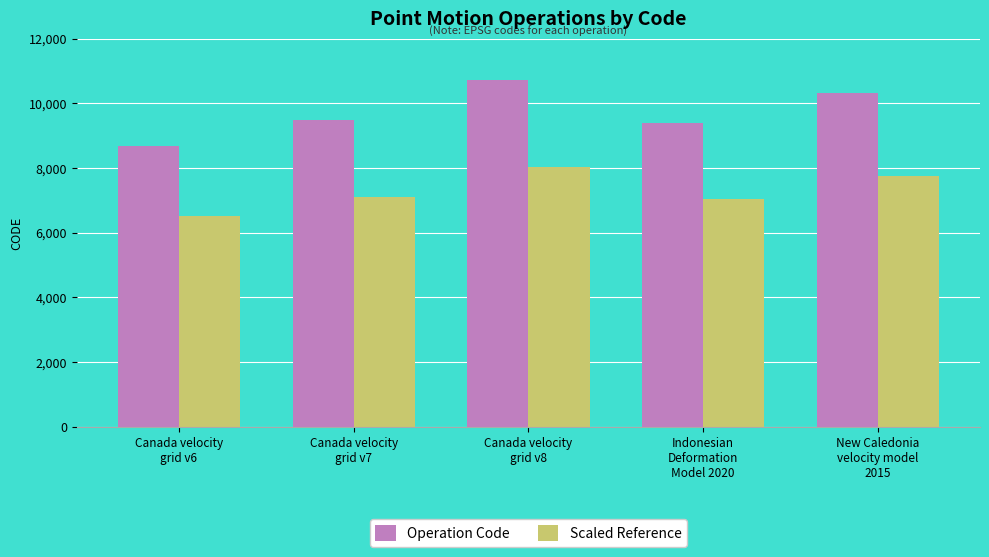

How many bars are there in each group?

2